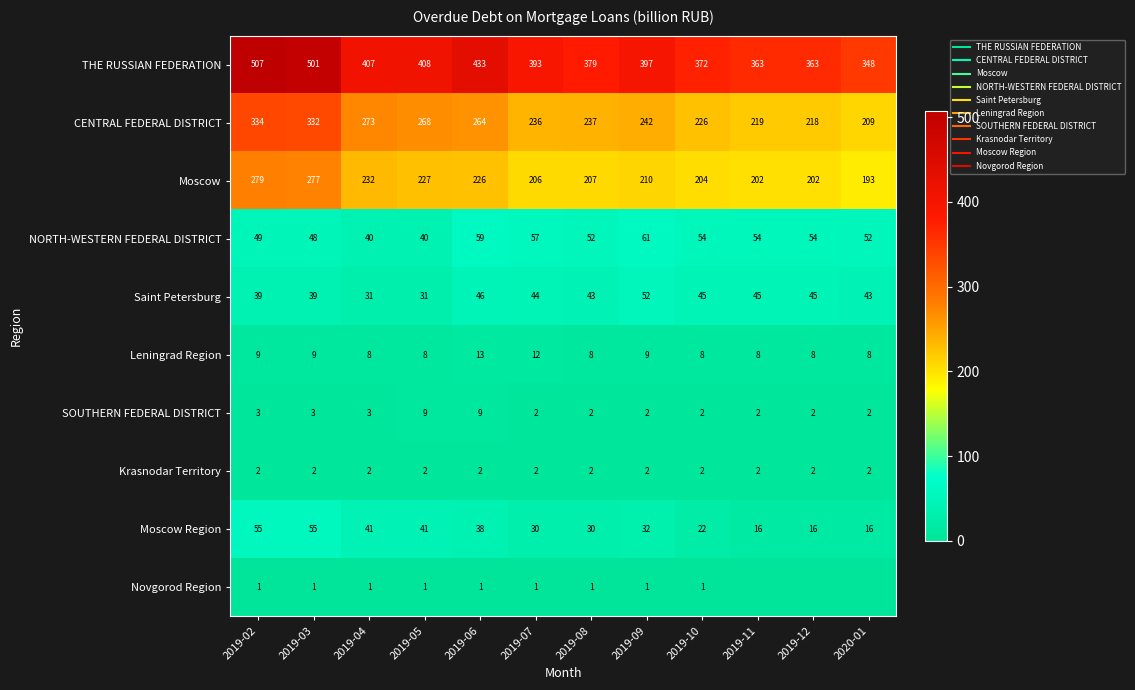

What is the maximum value for NORTH-WESTERN FEDERAL DISTRICT?

61